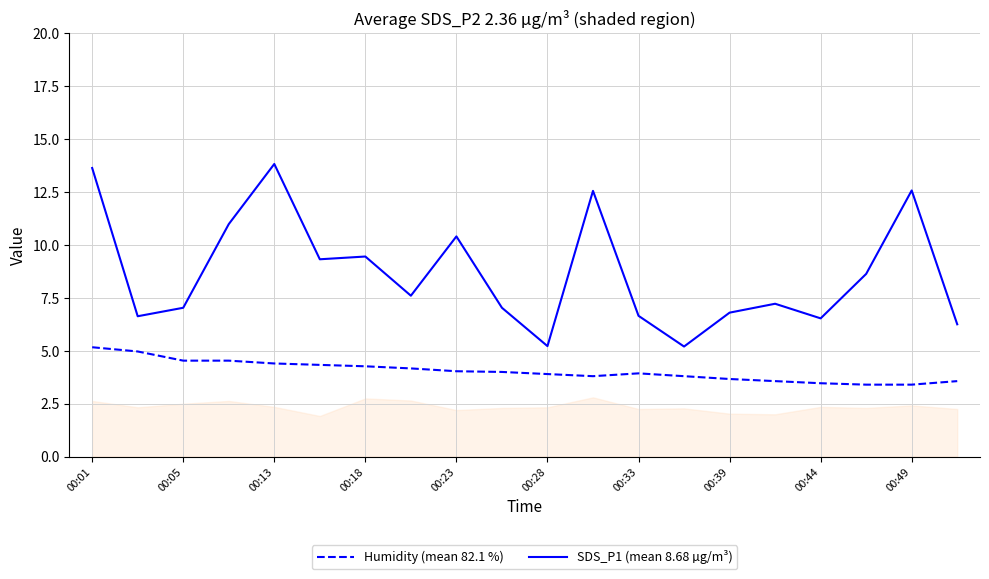

Count the number of categories in the chart.

20